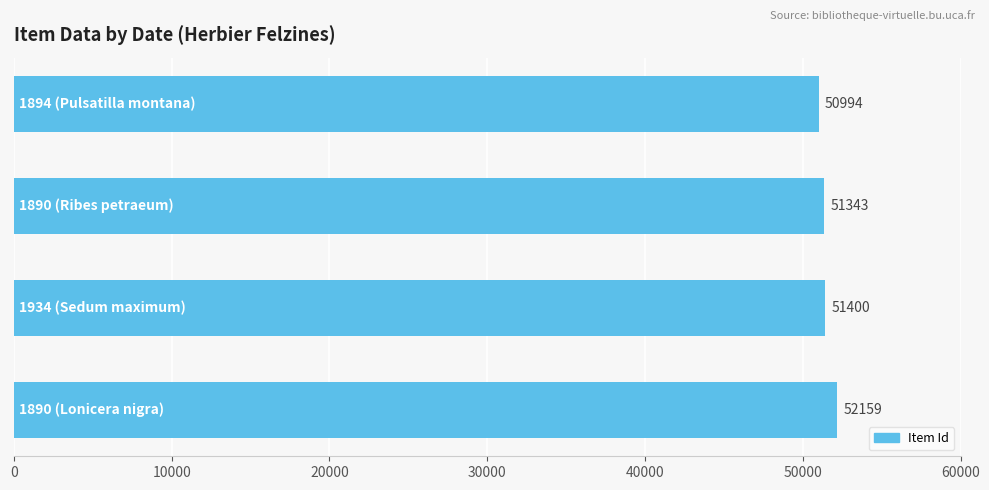

What is the minimum value shown in the chart?

50994